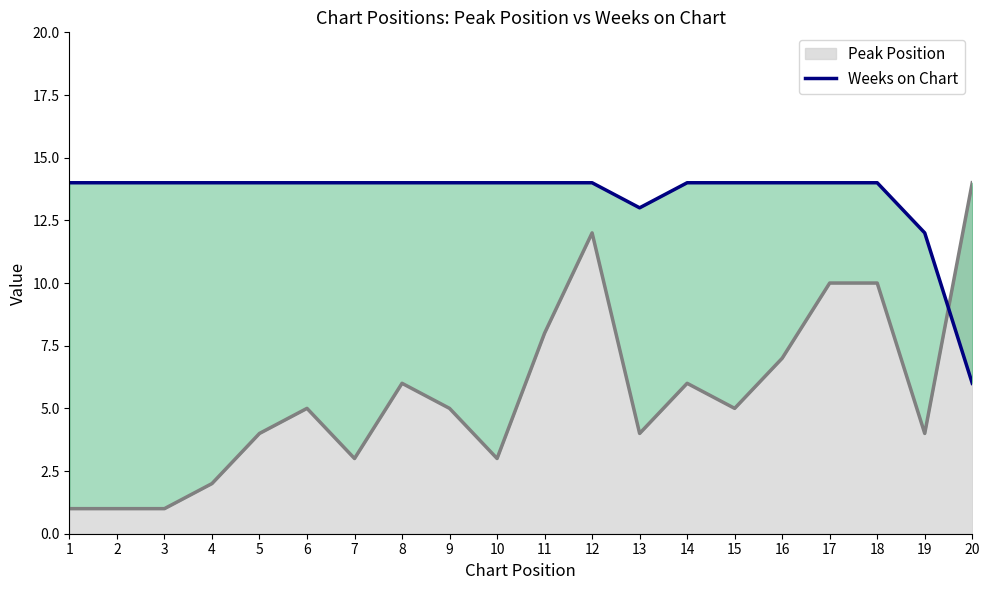

What is the maximum value for Peak Position?

14